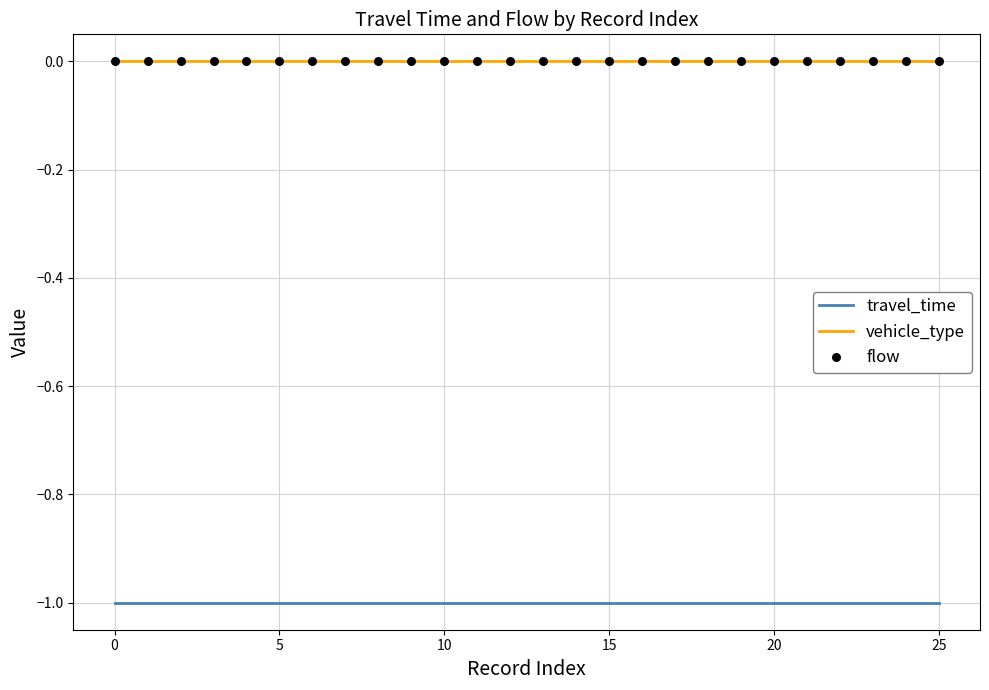

Which series has the largest total across all categories?

vehicle_type